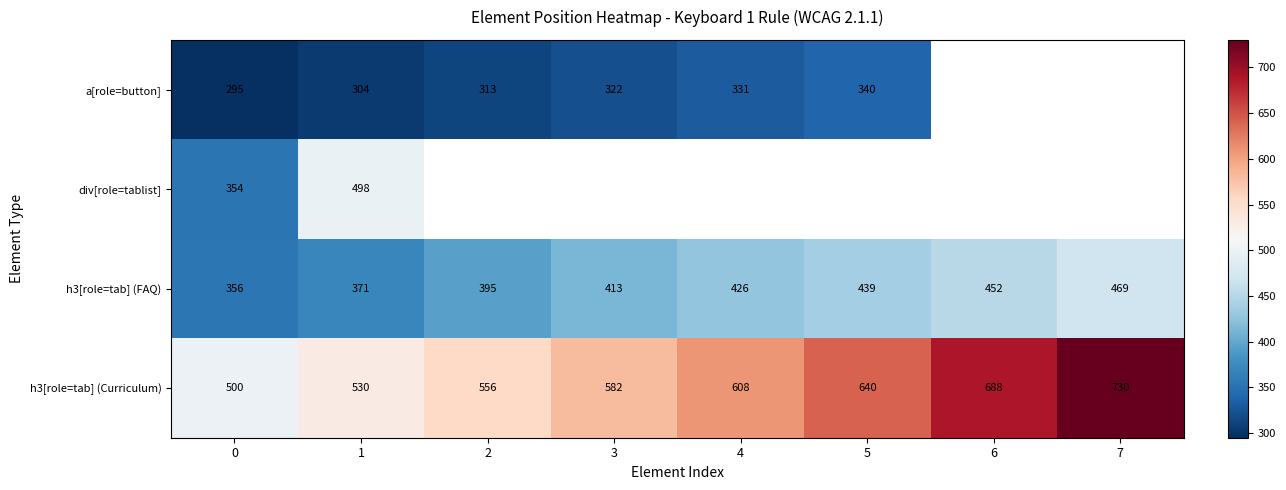

True or false: h3[role=tab] (FAQ) has a value of 110.9 at 4.

False